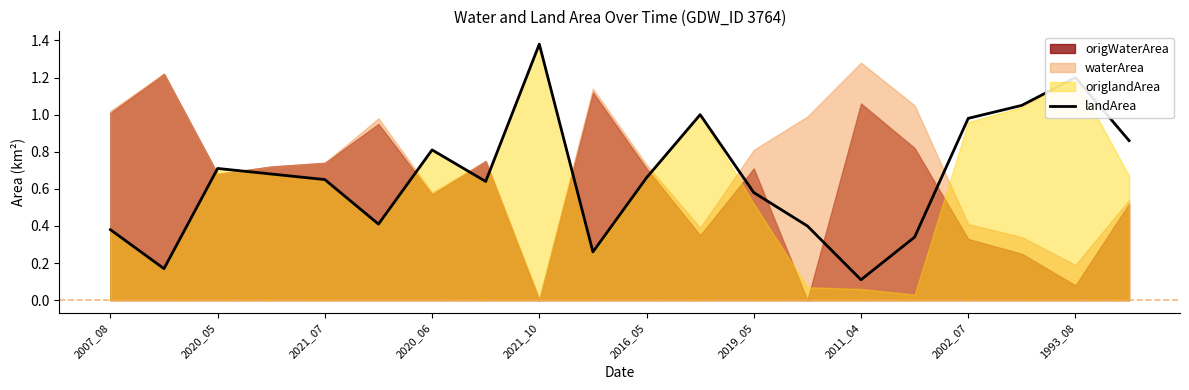

How many points are lower than both their immediate neighbors (excluding endpoints)?

5